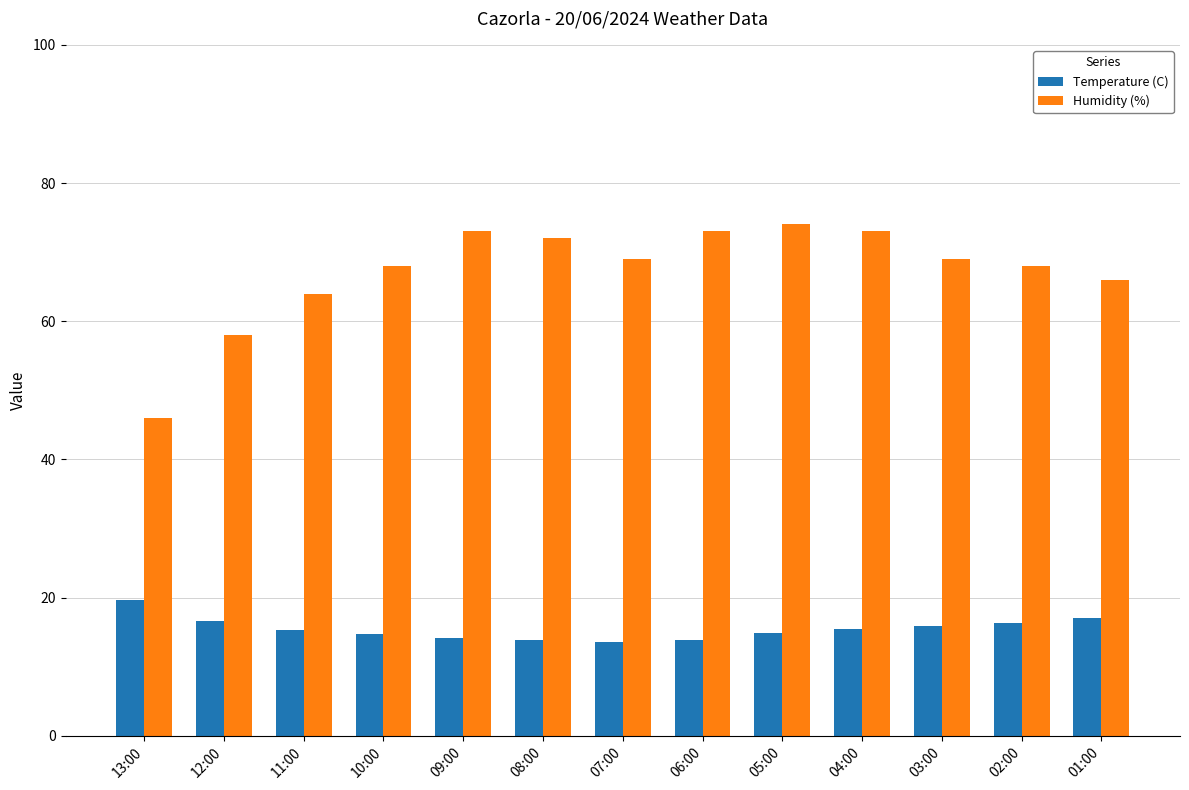

Does the chart contain stacked bars?

No